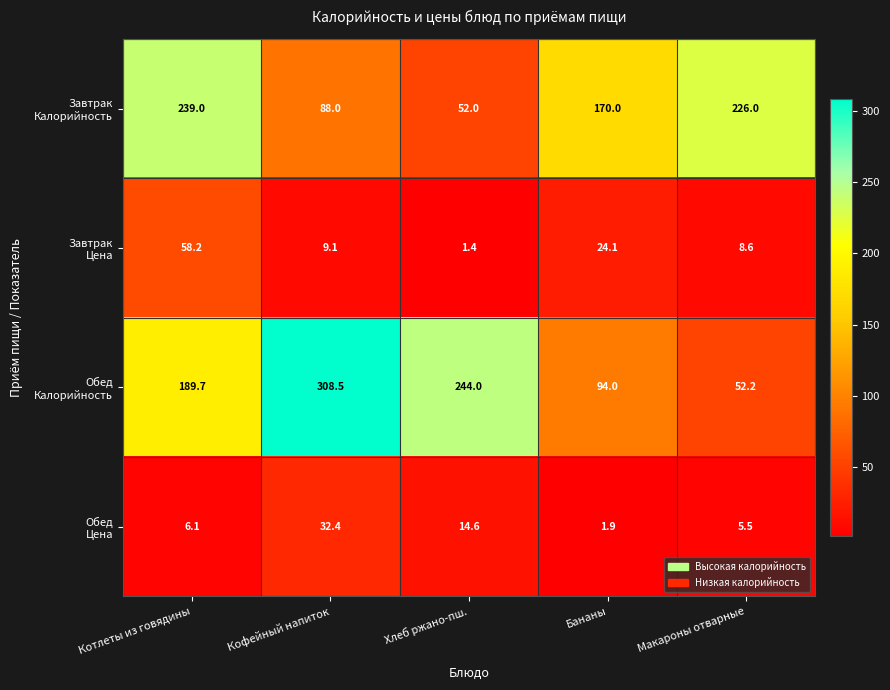

What is the greatest value displayed?

308.5